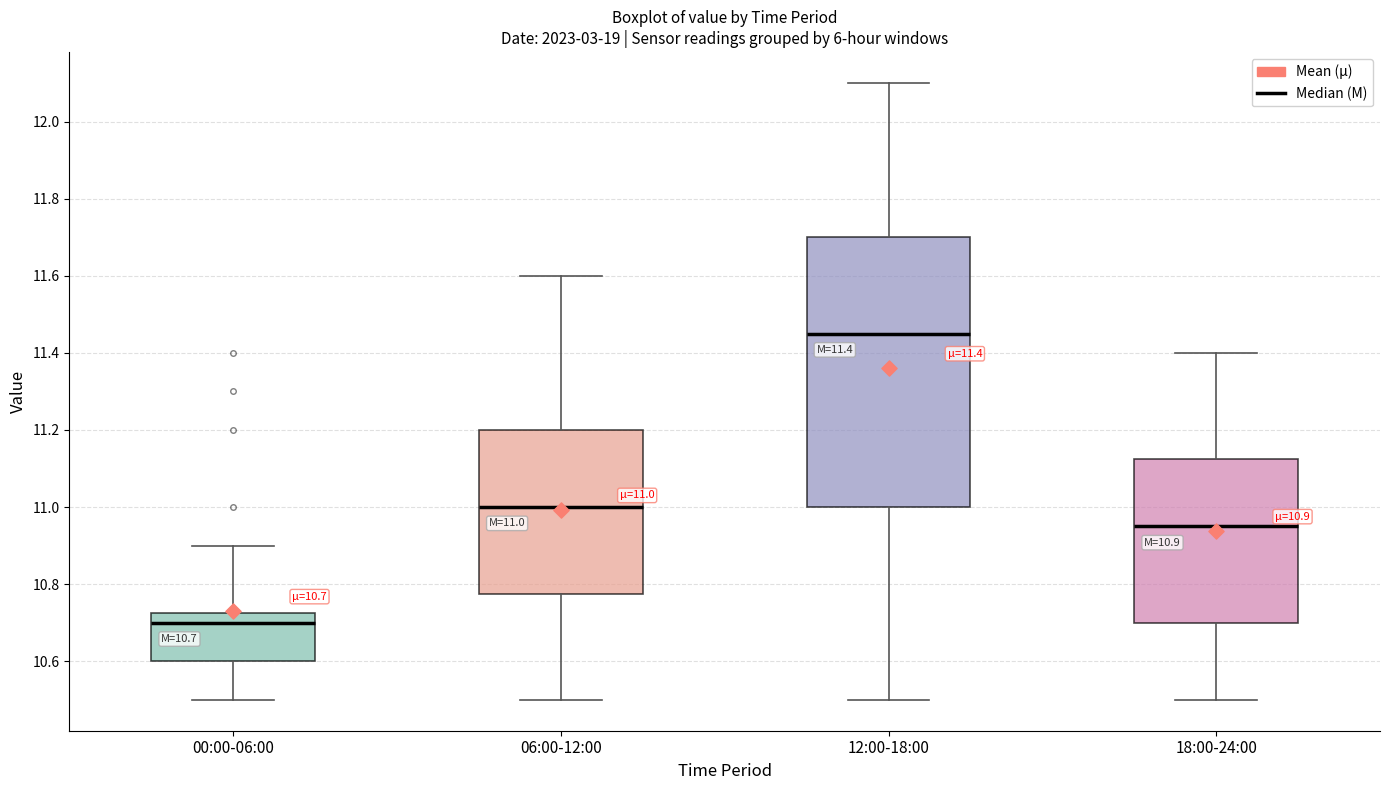

Which box has the highest median line?

12:00-18:00